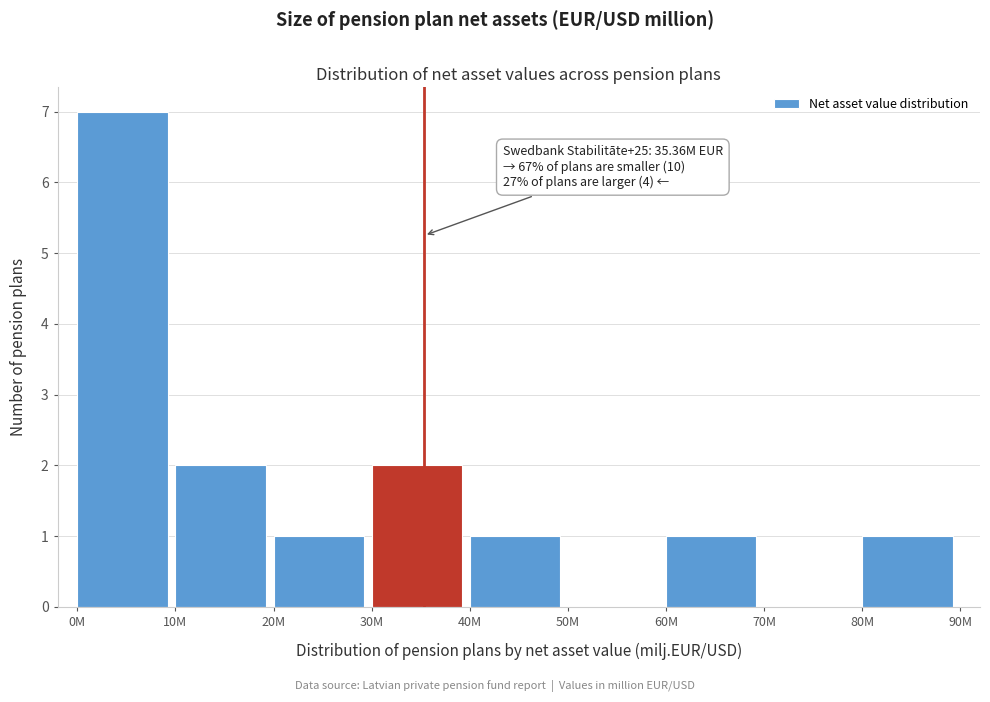

Reading left to right, extract all data points from this chart.

0M=7	10M=2	20M=1	30M=2	40M=1	50M=0	60M=1	70M=0	80M=1